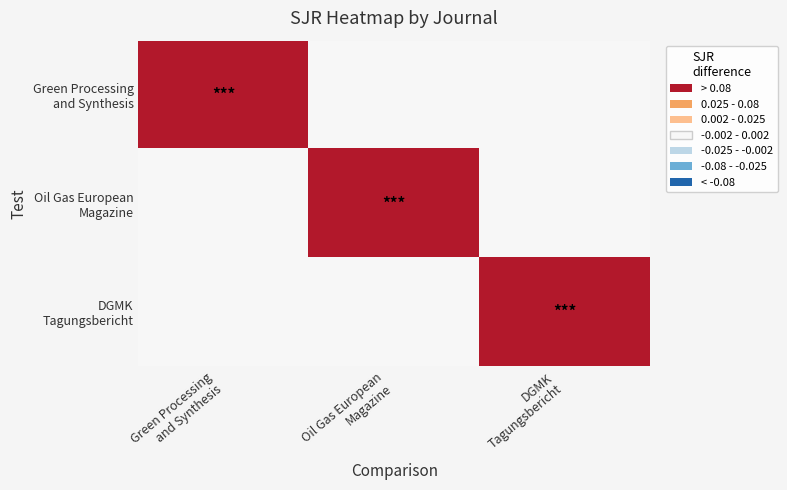

Between Green Processing and Synthesis and DGMK Tagungsbericht, which series saw the biggest shift?

Green Processing and Synthesis